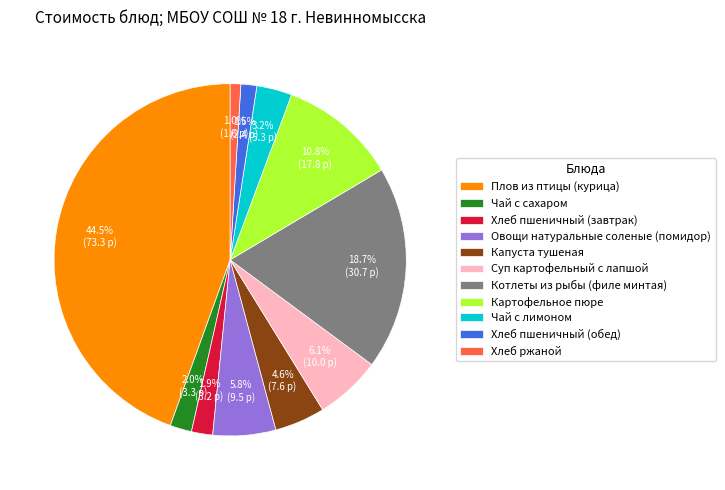

Is there any slice that represents more than half of the pie?

No